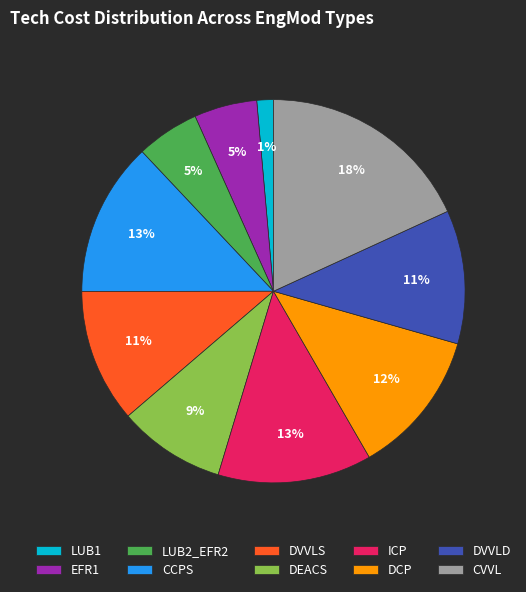

Which category has the biggest portion of the pie?

CVVL